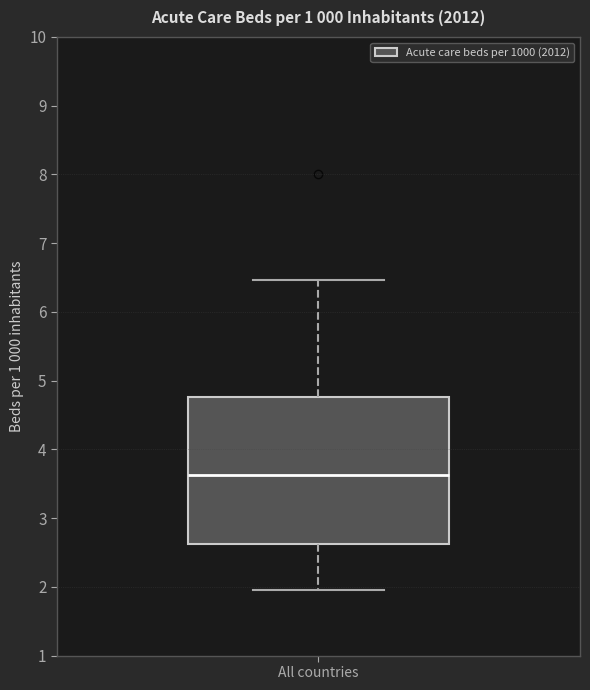

Transcribe this box plot: give where the median line is, the range the box spans, and where the two whiskers end, as read against the y-axis. The values are not printed on the chart, so give them approximately, as read against the axis.

median 3.6, box 2.6 to 4.8, whiskers 2.0 to 6.5